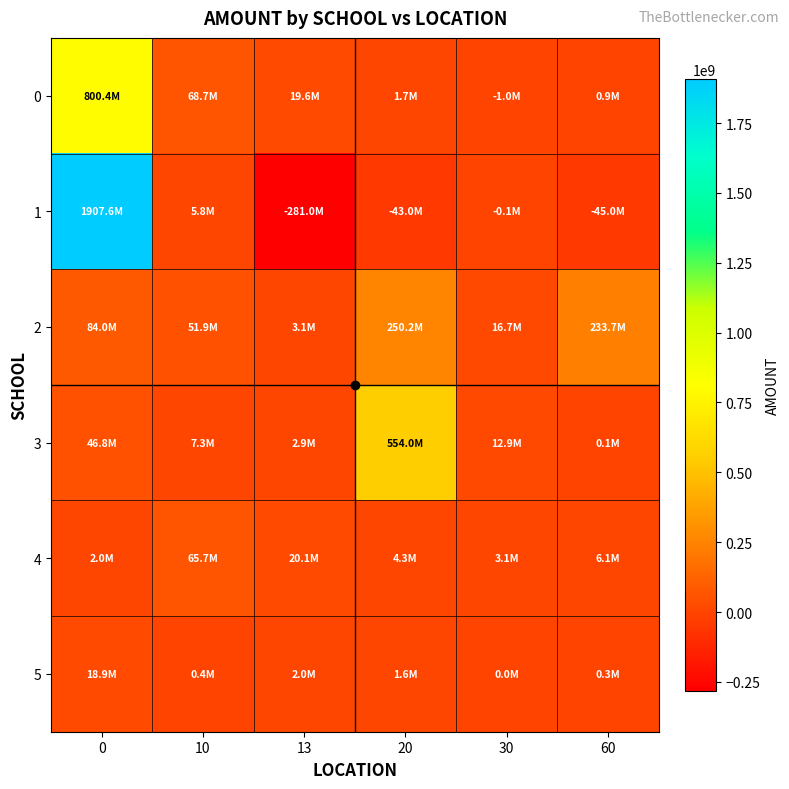

List the series in order of their peak value, highest first.

1, 0, 3, 2, 4, 5